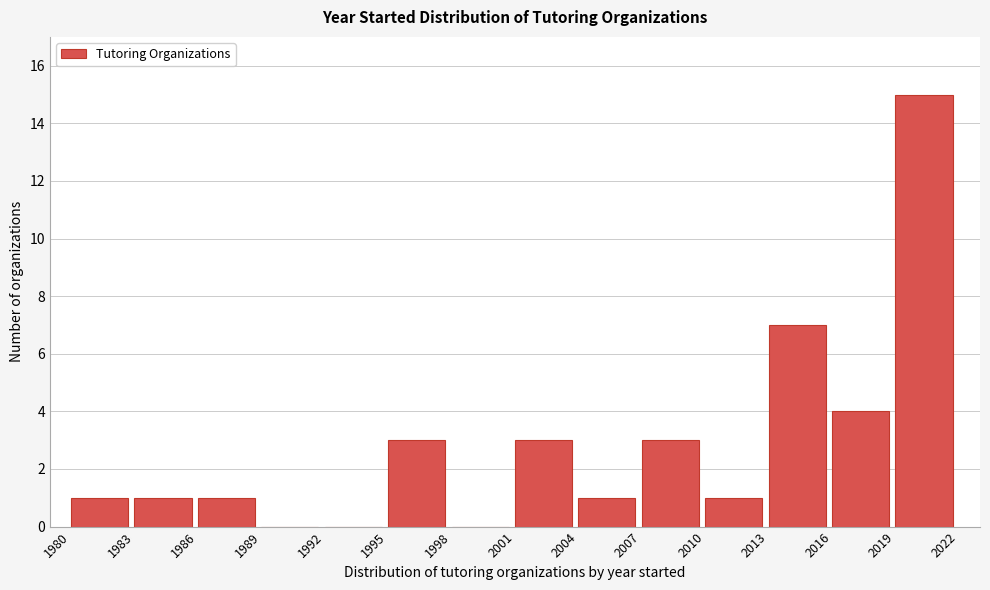

Reading right to left, extract all data points from this chart.

2019=15	2016=4	2013=7	2010=1	2007=3	2004=1	2001=3	1998=0	1995=3	1992=0	1989=0	1986=1	1983=1	1980=1